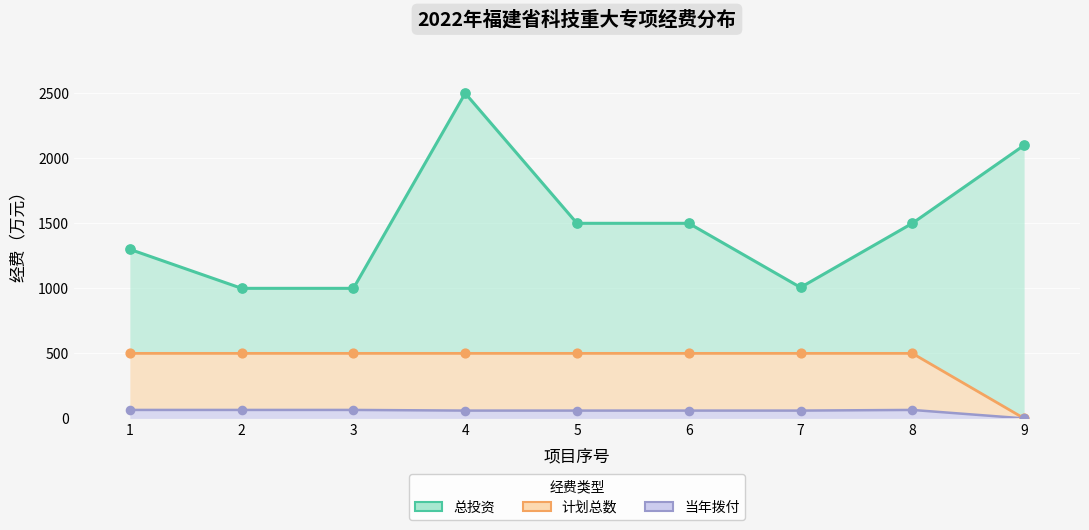

Which series has the largest total across all categories?

总投资（线）